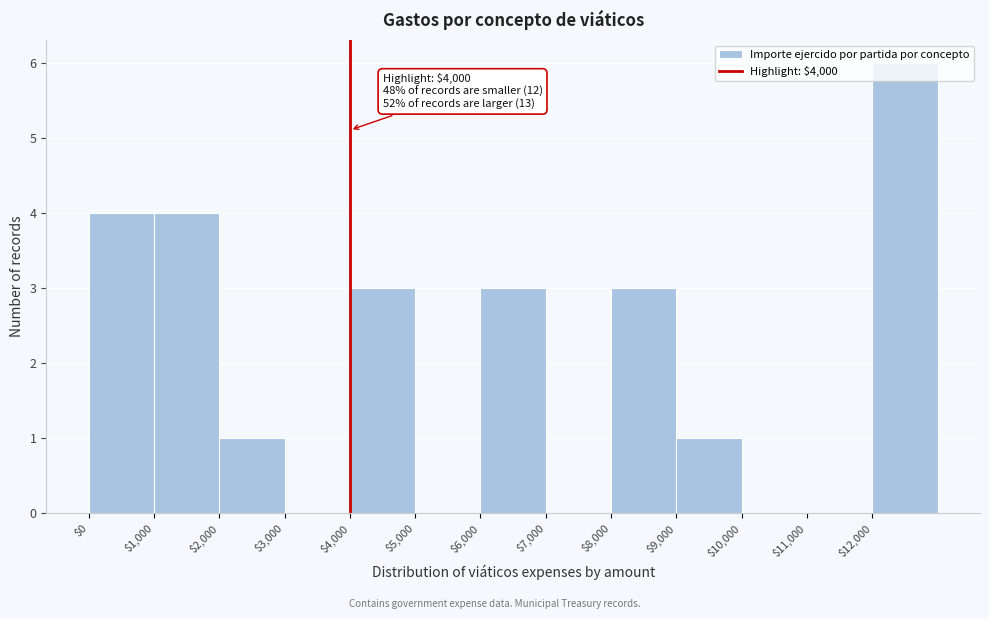

Over which range of the x-axis is the bar tallest?

12000 to 13000